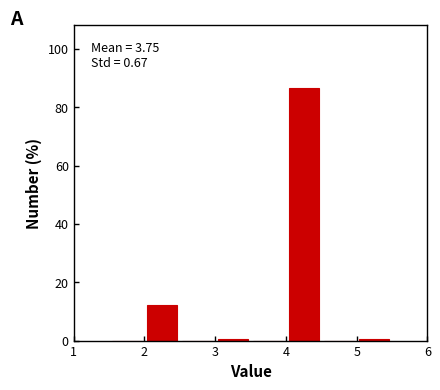

Over which range of the x-axis is the bar tallest?

4.0 to 4.5